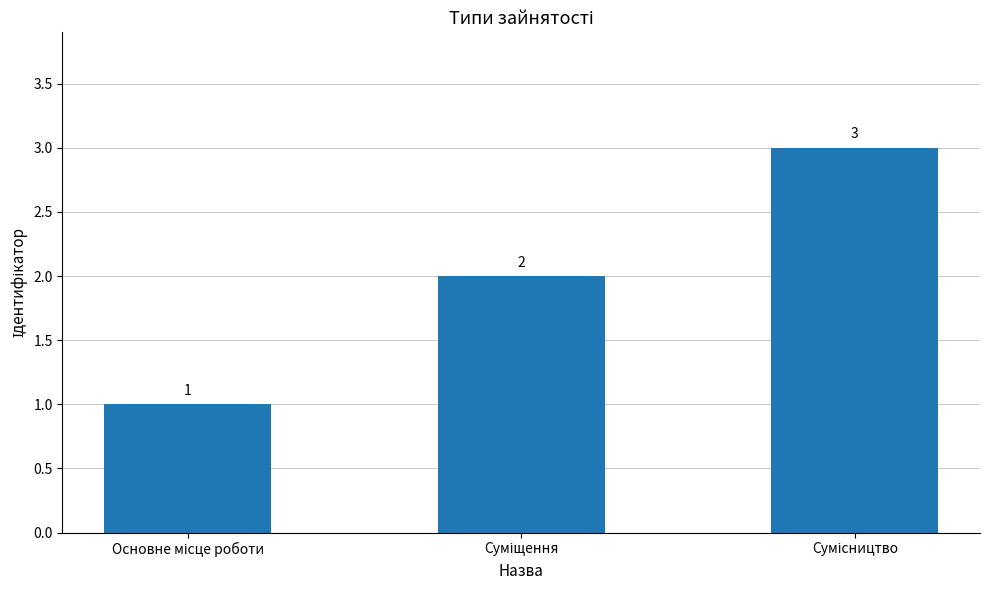

Count the values in the range 1 to 3.

3